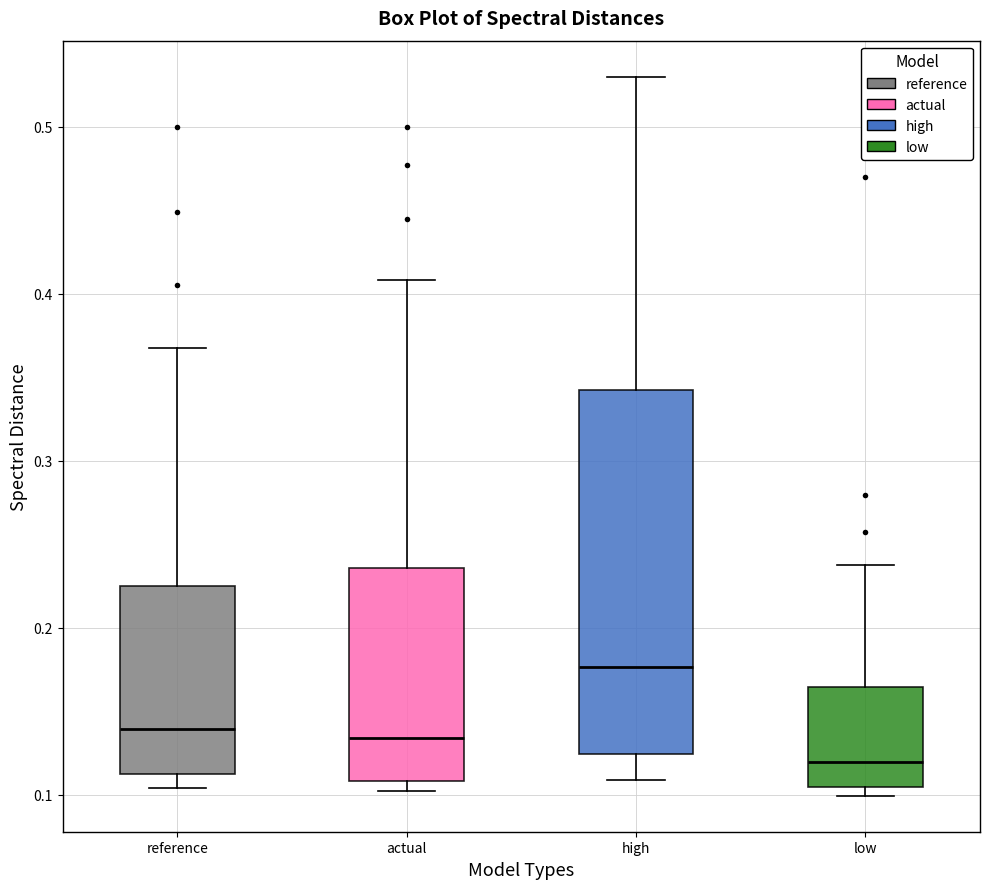

Where does the upper whisker of the box for low end on the y-axis? The values are not printed on the chart, so give them approximately, as read against the axis.

0.24